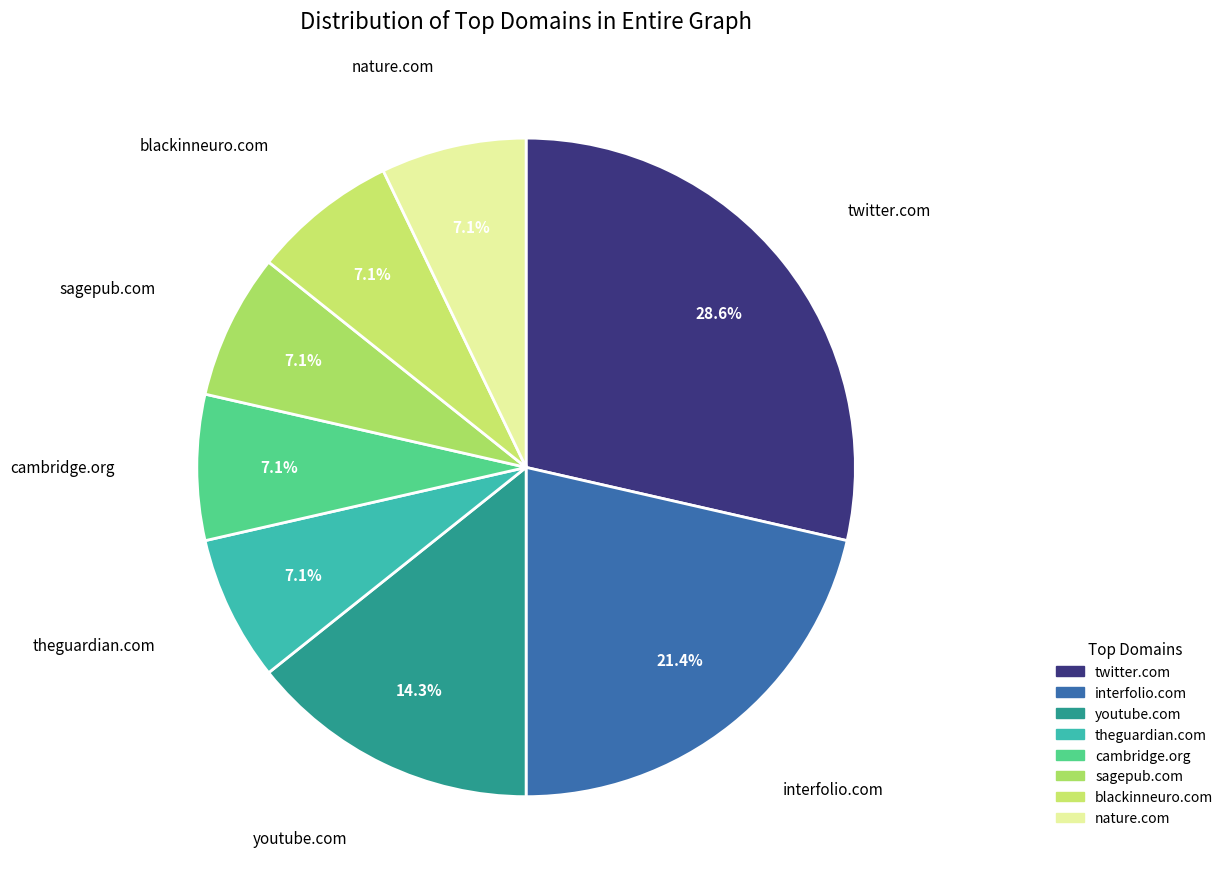

What percentage is NOT represented by theguardian.com?

92.9%